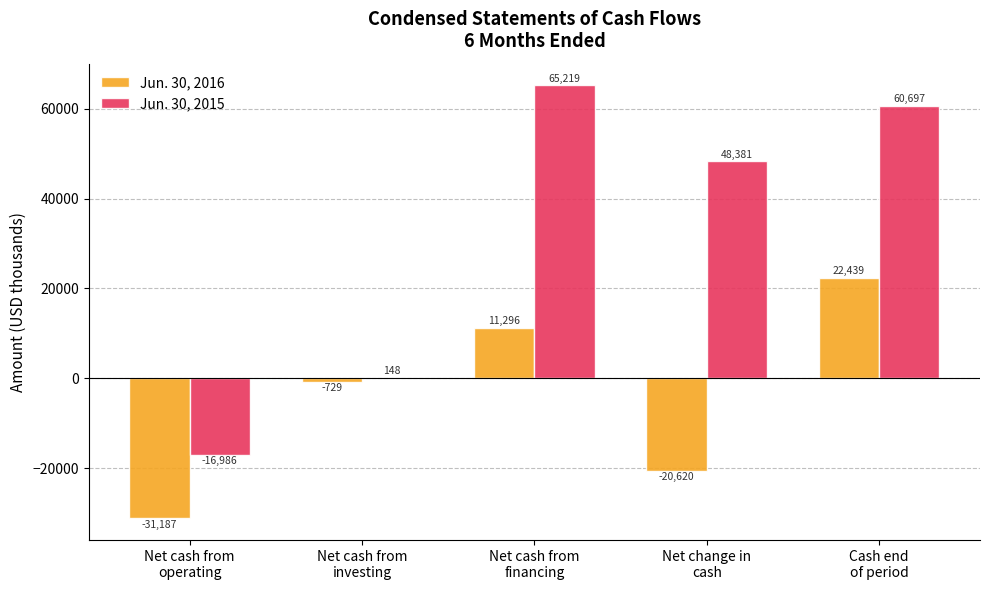

Does the chart contain stacked bars?

No